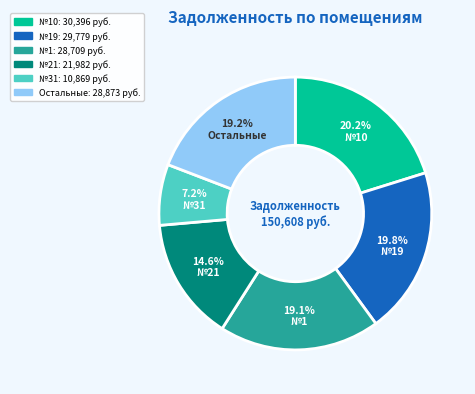

Is there any slice that represents more than half of the pie?

No